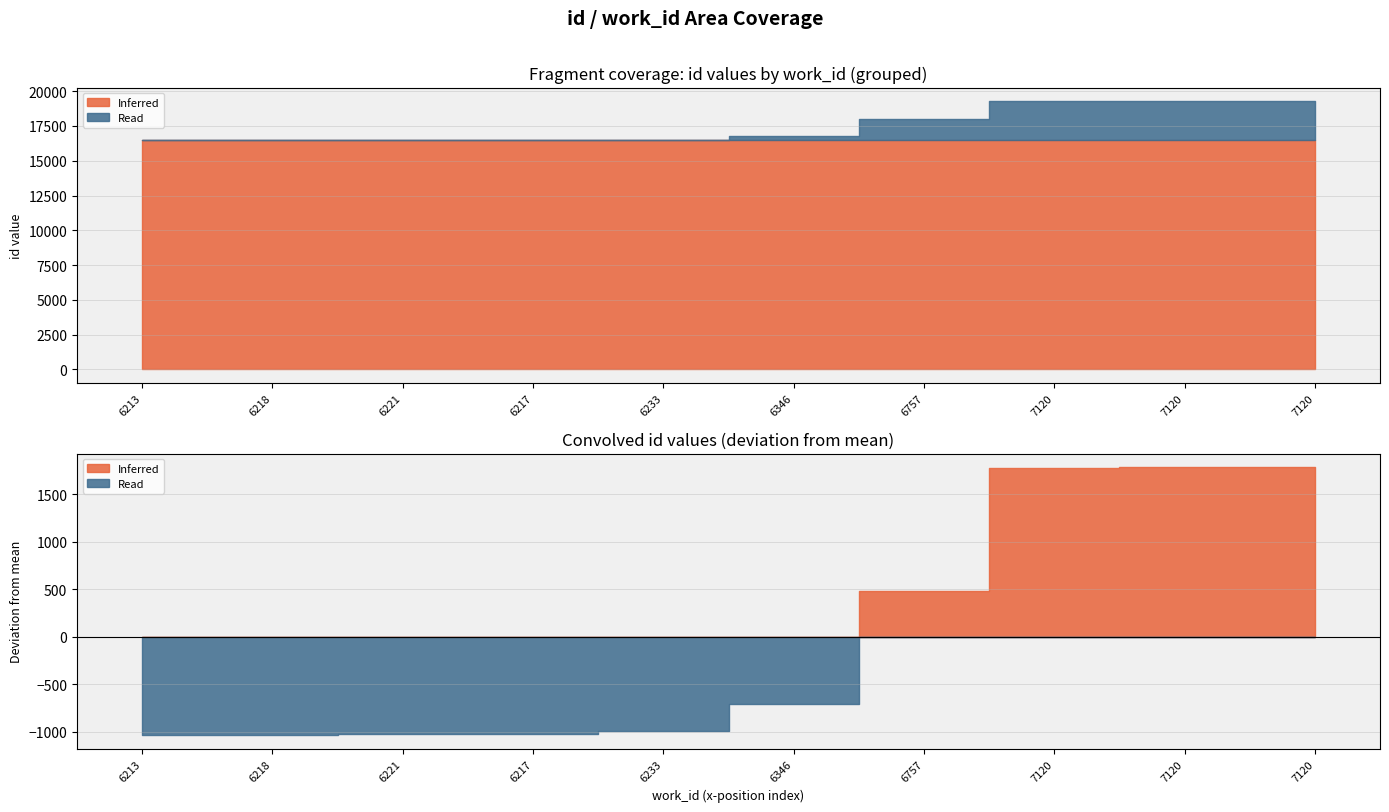

What is the label of the 4th point from the left?

6217